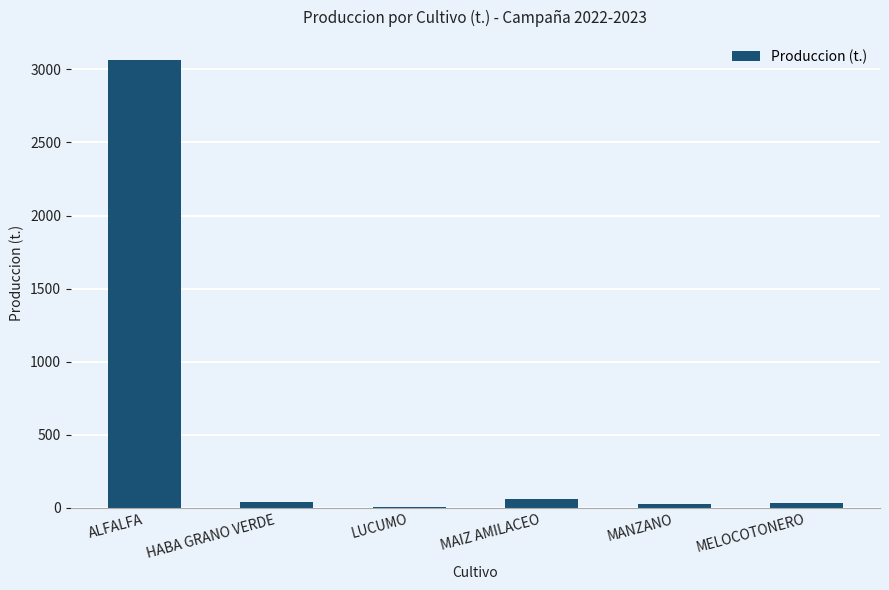

Are the bars horizontal?

No